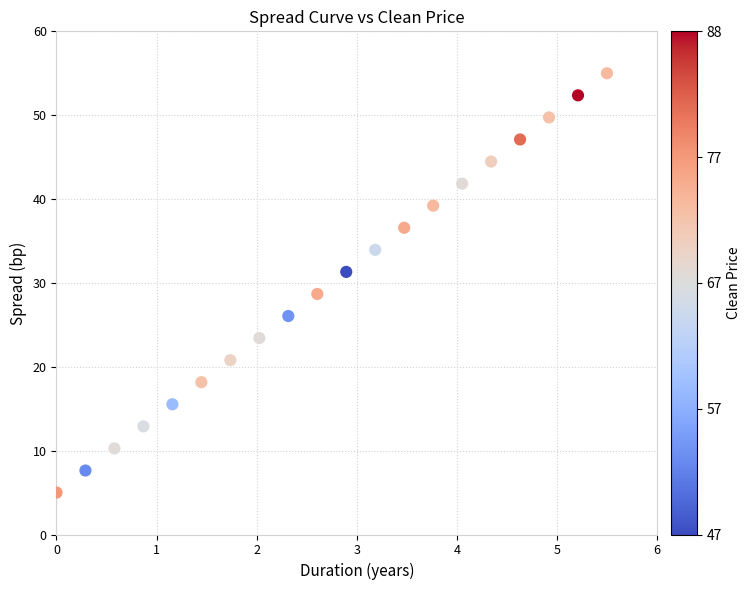

What is the range of X values (max minus min)?

5.5